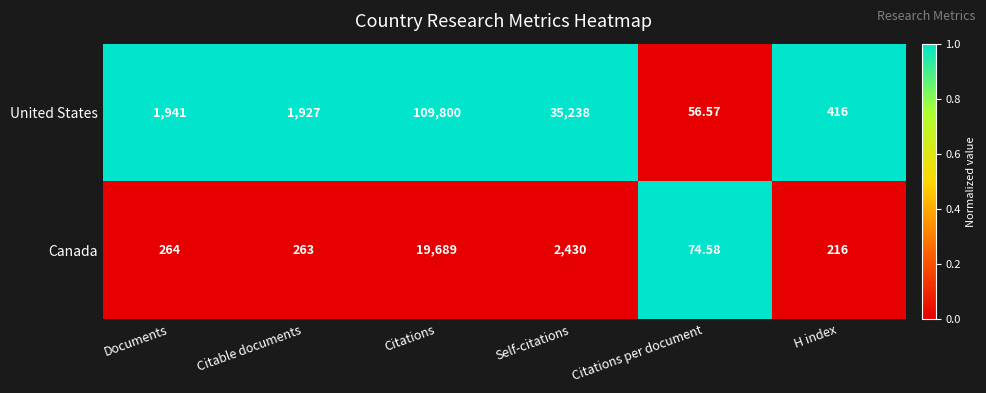

Which series has the largest total across all categories?

United States